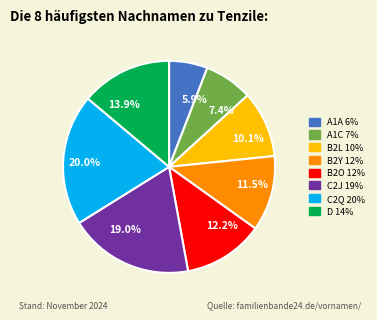

Is there any slice that represents more than half of the pie?

No